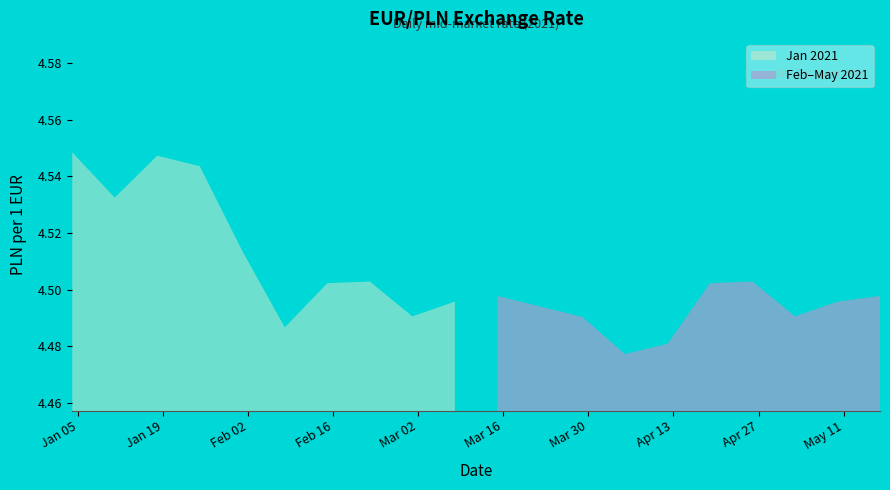

Does the chart display data point markers on the line(s)?

No